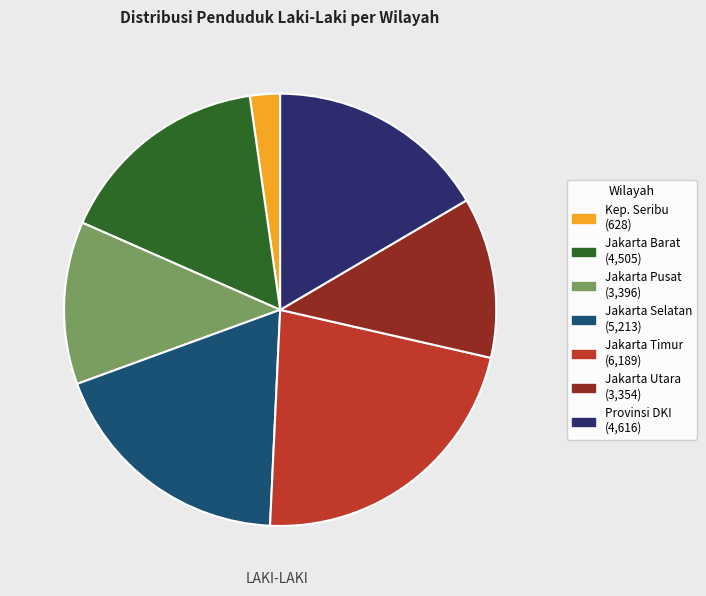

Is there a majority slice in this chart?

No